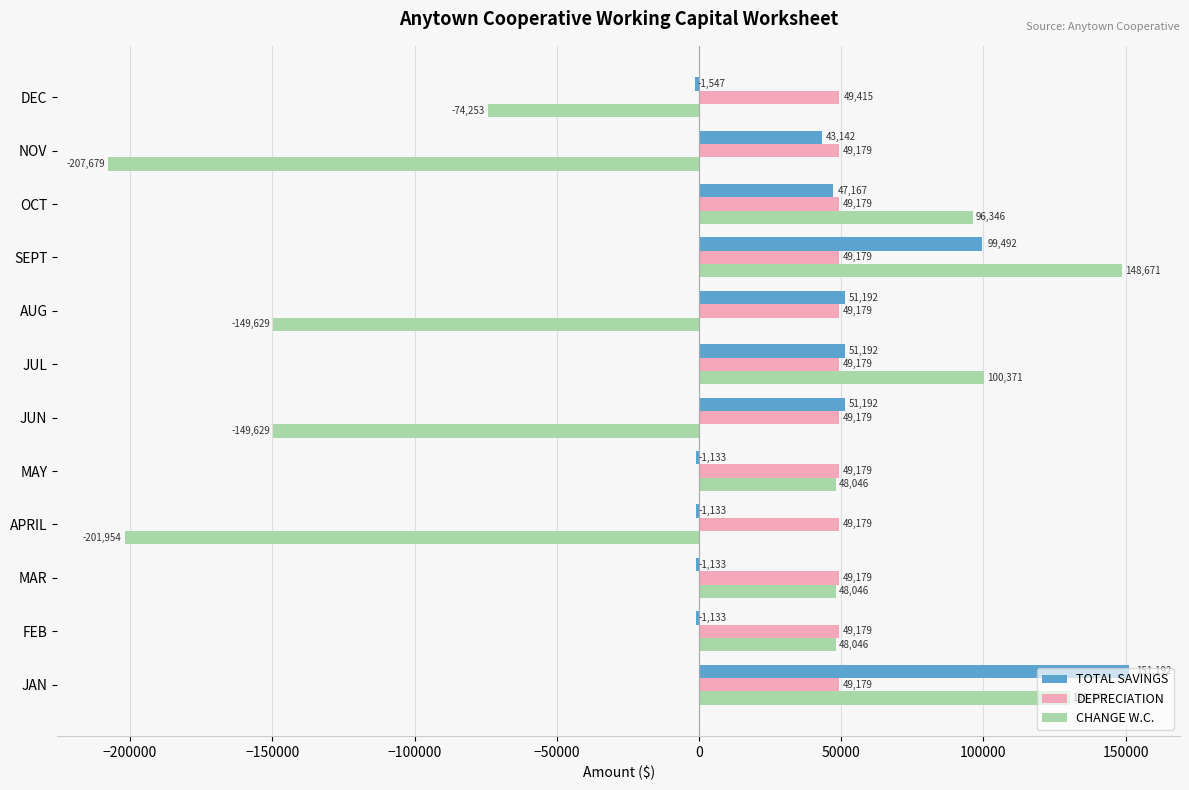

What is the maximum value shown in the chart?

151191.8